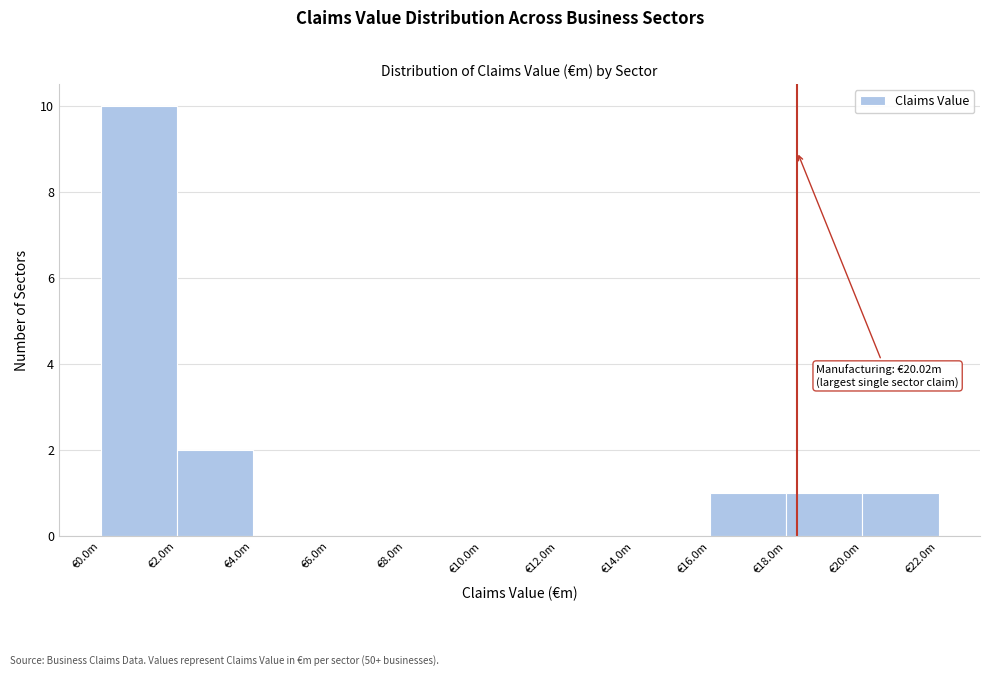

Reading left to right, transcribe all the data shown in this chart.

€0.0m=10	€2.0m=2	€4.0m=0	€6.0m=0	€8.0m=0	€10.0m=0	€12.0m=0	€14.0m=0	€16.0m=1	€18.0m=1	€20.0m=1